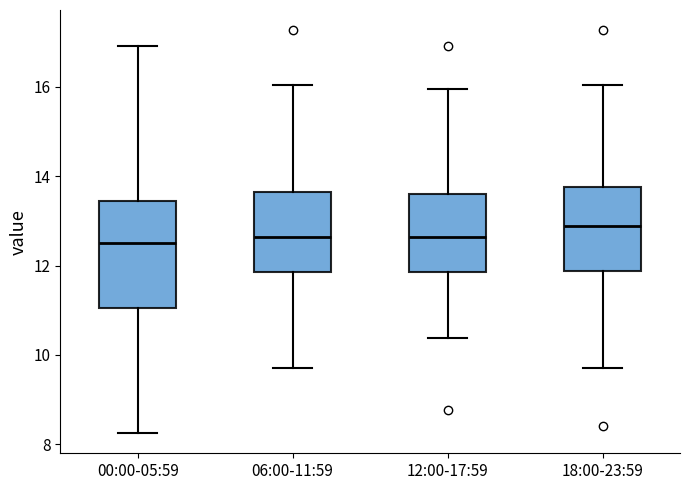

Where is the lower edge of the box for 06:00-11:59 on the y-axis? The values are not printed on the chart, so give them approximately, as read against the axis.

11.8